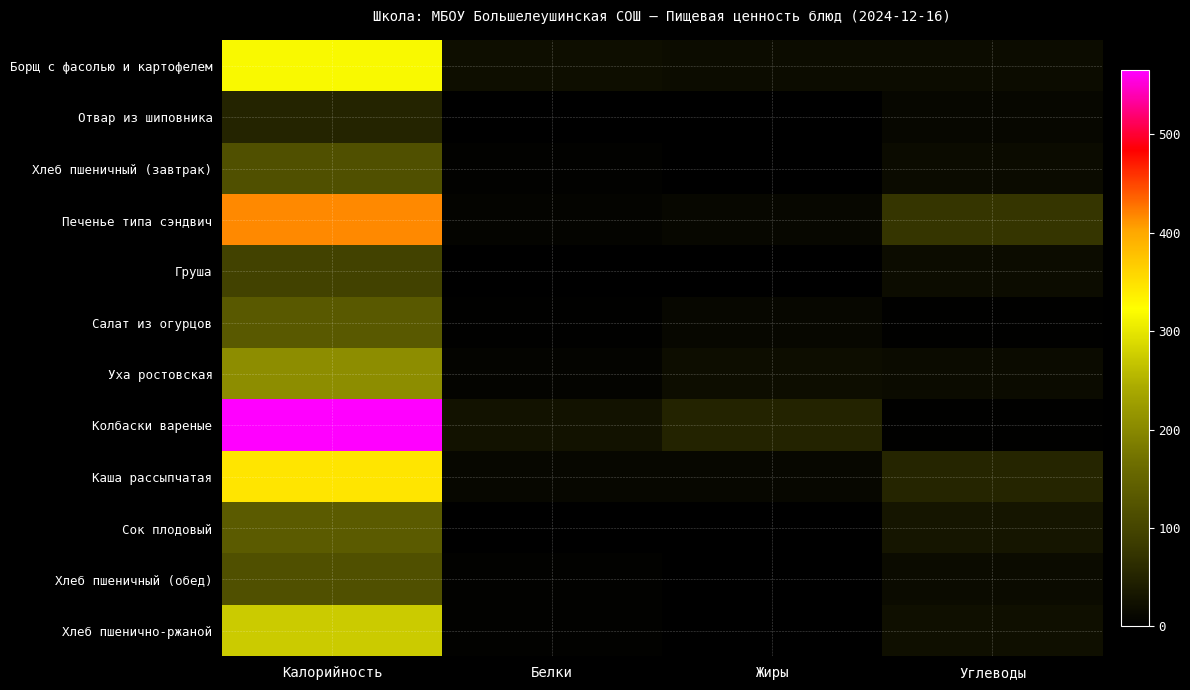

Reading left to right, transcribe all the data shown in this chart.

Борщ с фасолью и картофелем: Калорийность=317.0	Белки=19.9	Жиры=18.1	Углеводы=18.2
Отвар из шиповника: Калорийность=51.2	Белки=0.8	Жиры=0.0	Углеводы=12.0
Хлеб пшеничный (завтрак): Калорийность=117.5	Белки=3.8	Жиры=2.0	Углеводы=17.4
Печенье типа сэндвич: Калорийность=417.1	Белки=7.5	Жиры=11.8	Углеводы=74.9
Груша: Калорийность=95.0	Белки=2.0	Жиры=0.5	Углеводы=18.8
Салат из огурцов: Калорийность=132.8	Белки=2.8	Жиры=12.0	Углеводы=3.1
Уха ростовская: Калорийность=206.2	Белки=6.9	Жиры=19.5	Углеводы=16.4
Колбаски вареные: Калорийность=565.0	Белки=26.2	Жиры=50.2	Углеводы=2.4
Каша рассыпчатая: Калорийность=345.6	Белки=11.6	Жиры=10.1	Углеводы=52.2
Сок плодовый: Калорийность=136.0	Белки=0.6	Жиры=0.2	Углеводы=30.4
Хлеб пшеничный (обед): Калорийность=117.5	Белки=3.8	Жиры=2.0	Углеводы=17.4
Хлеб пшенично-ржаной: Калорийность=274.6	Белки=4.1	Жиры=2.0	Углеводы=21.2